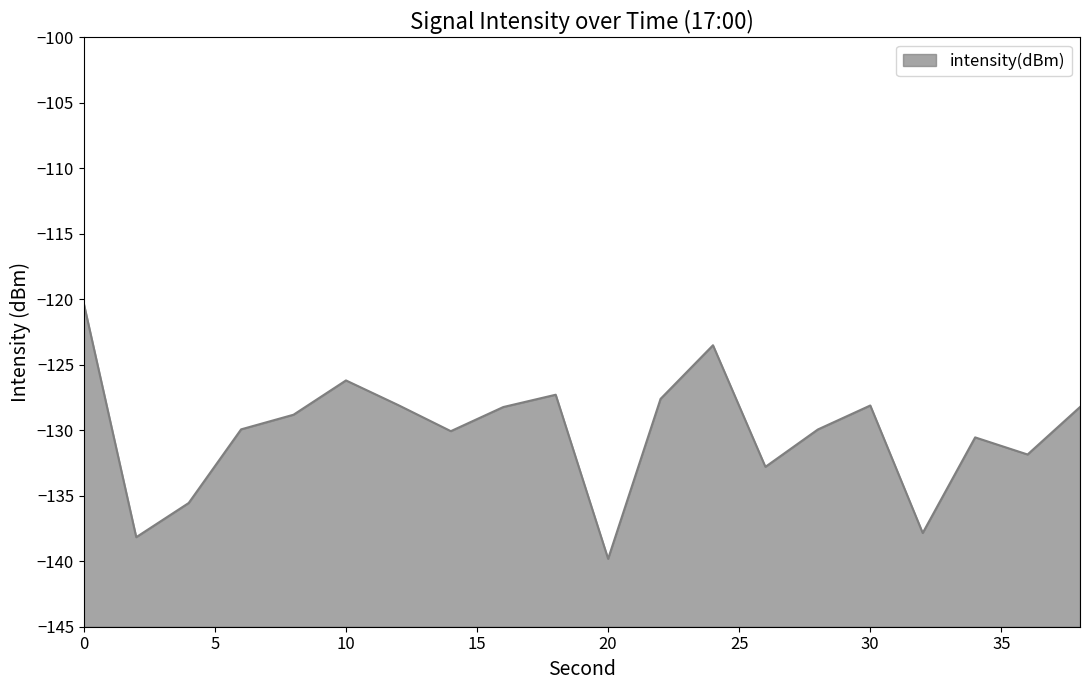

What is the sum of the values at 22 and 14?

-257.7